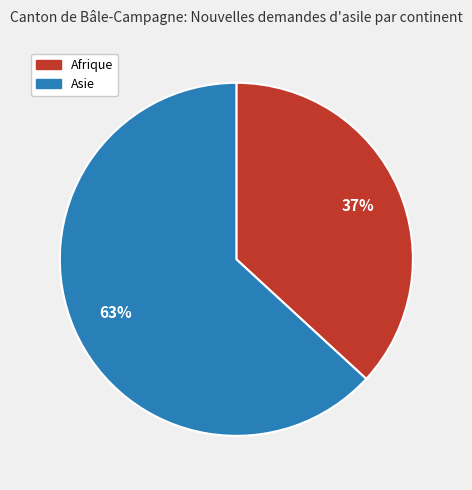

Does any single category account for the majority?

Yes